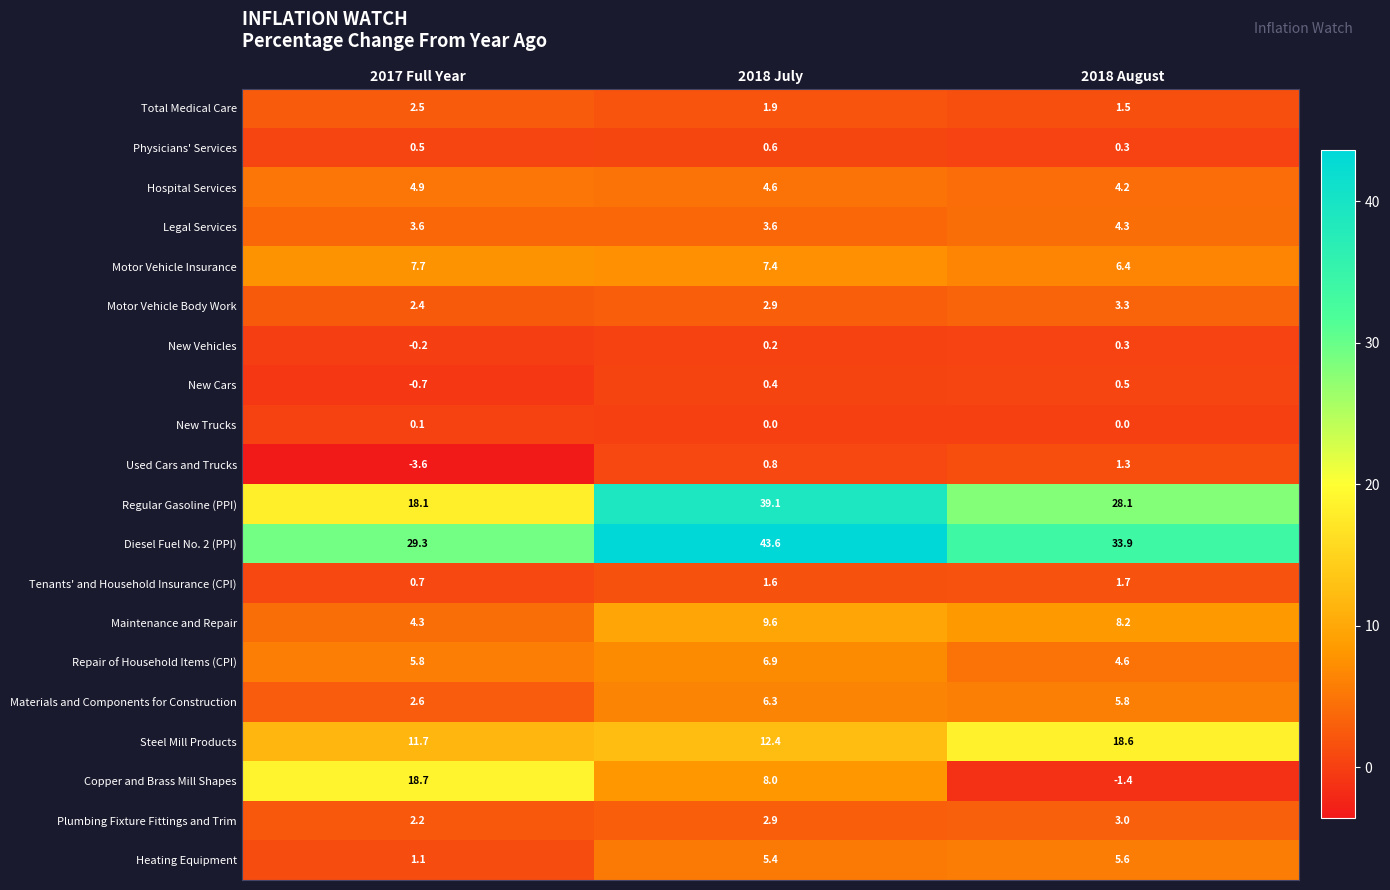

How many distinct data groups are displayed?

20